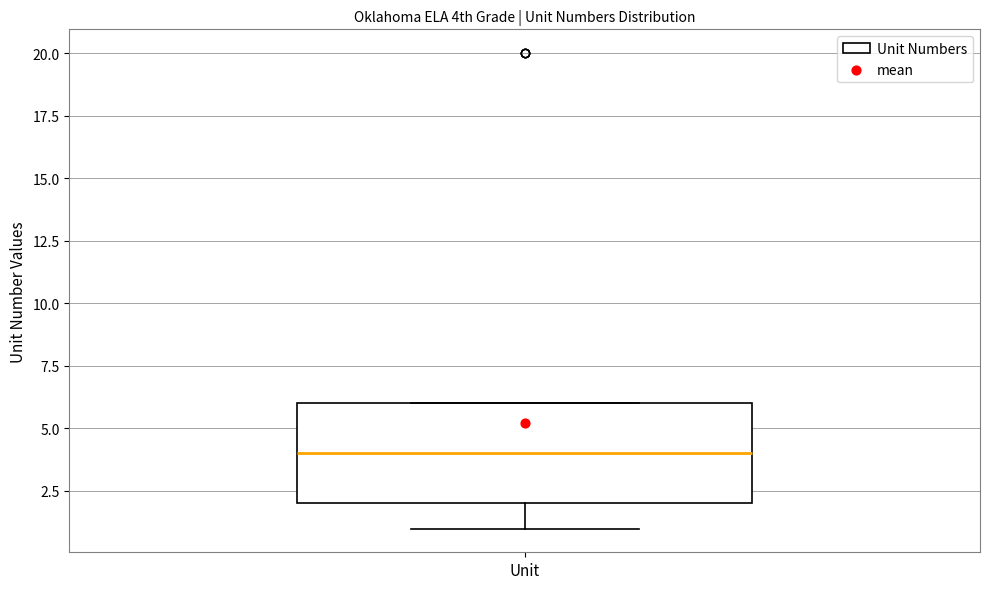

Transcribe this box plot: give where the median line is, the range the box spans, and where the two whiskers end, as read against the y-axis. The values are not printed on the chart, so give them approximately, as read against the axis.

median 4, box 2 to 6, whiskers 1 to 6